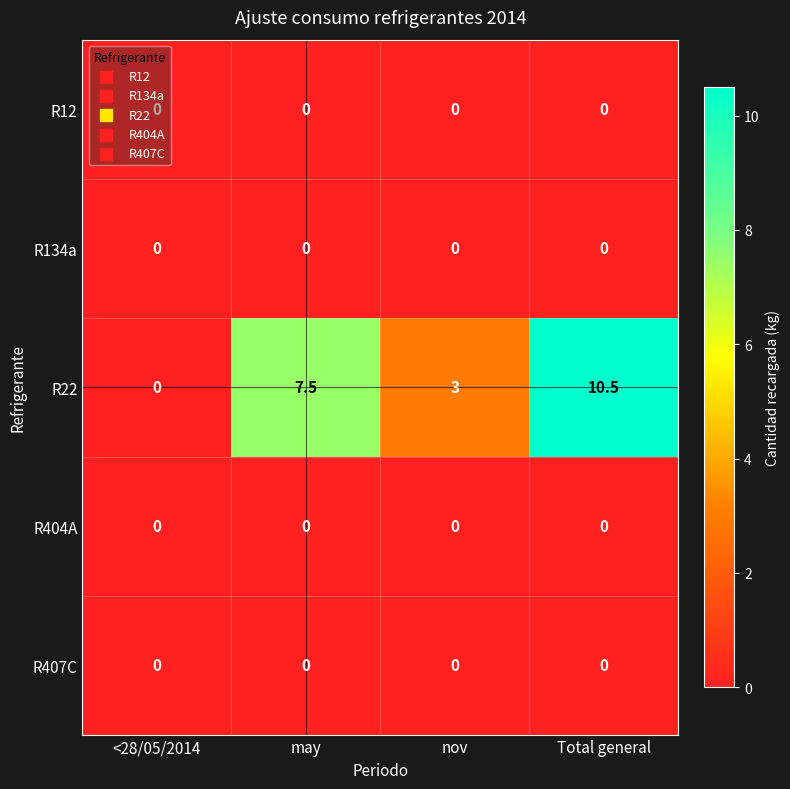

Which series has the largest total across all categories?

R22